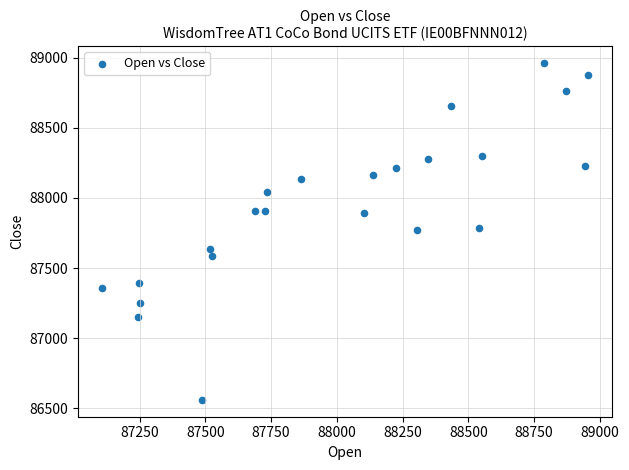

What is the range of Y values (max minus min)?

2404